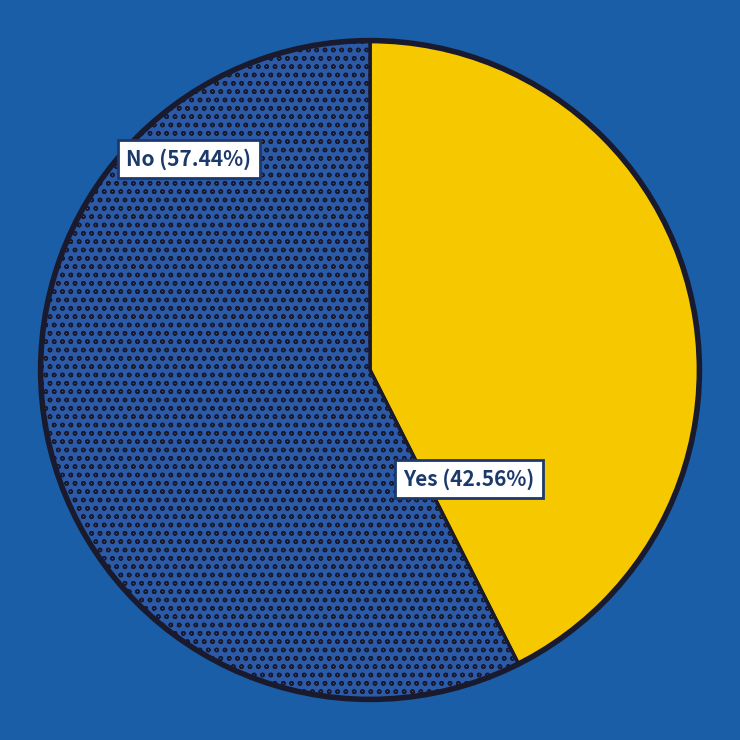

Rank the categories by value from lowest to highest.

Yes, No